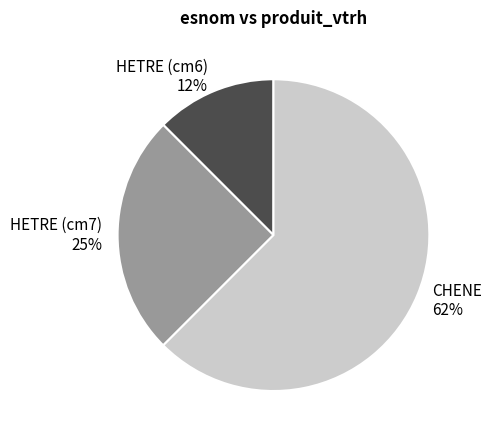

How many segments does this pie chart have?

3